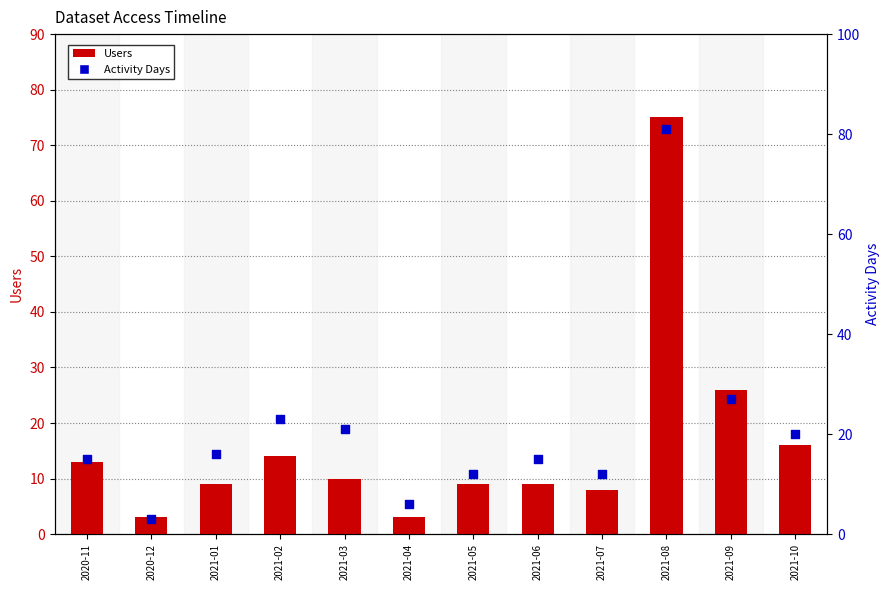

What is the total value across all series at 2021-10?

36